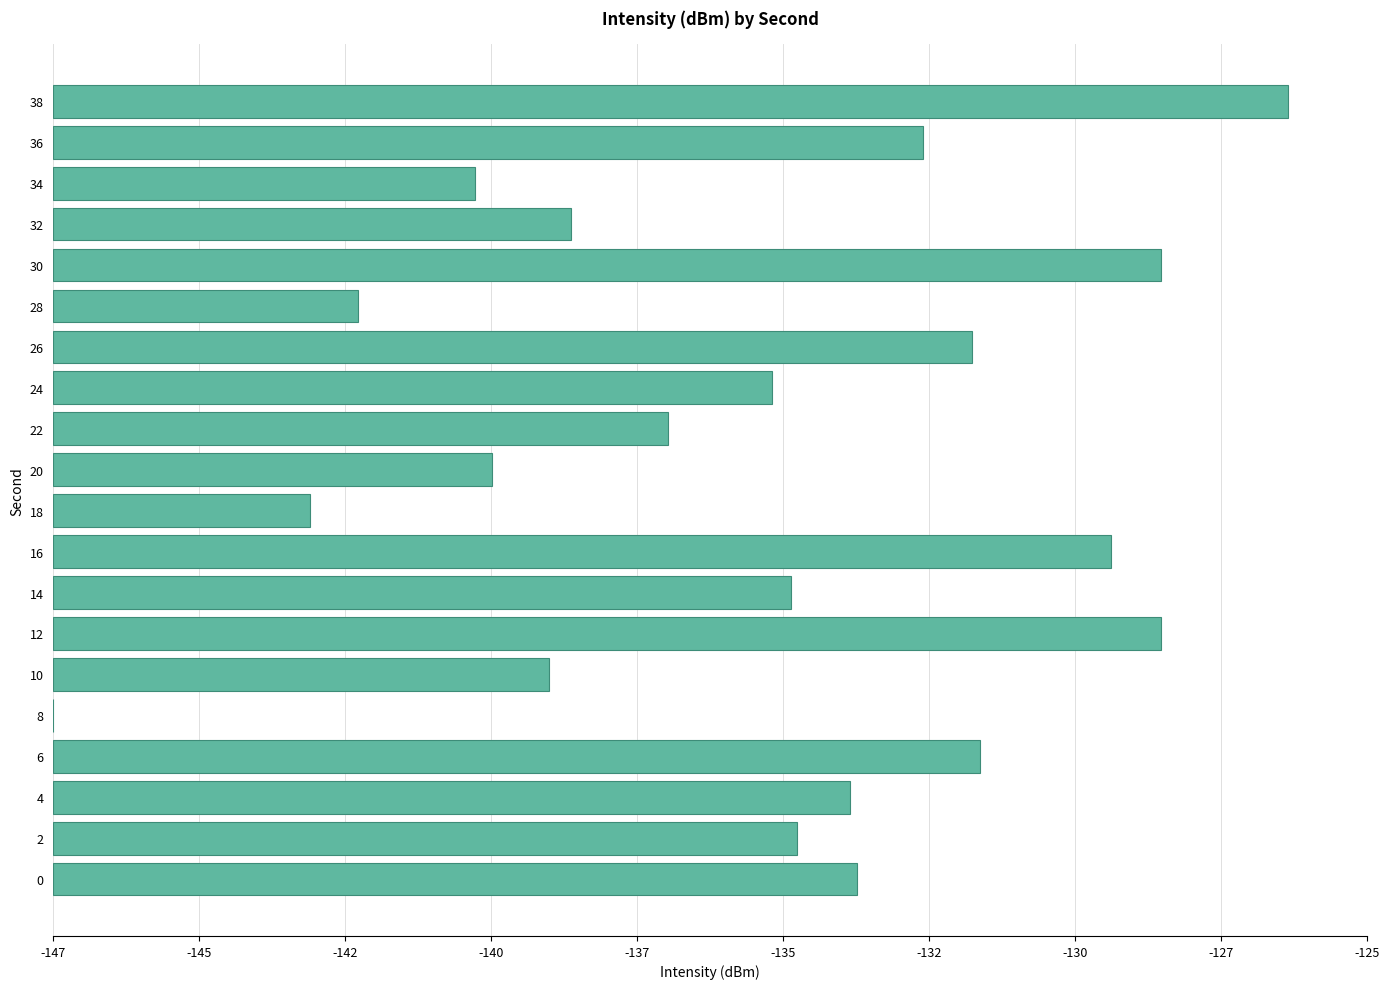

The value at 18 is 21.9. True or false?

False